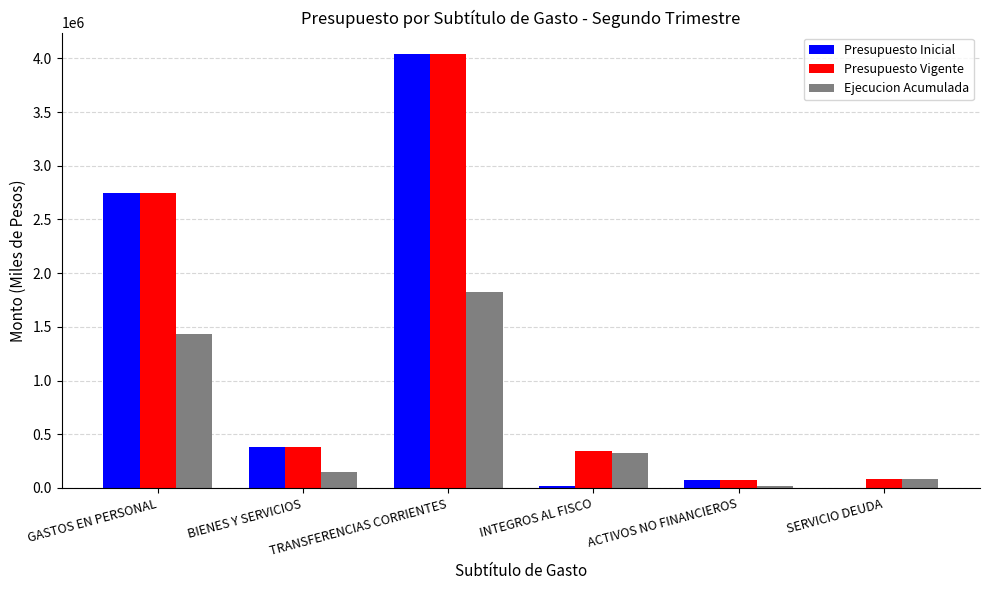

At which label is Presupuesto Inicial closest to 2018874?

GASTOS EN PERSONAL